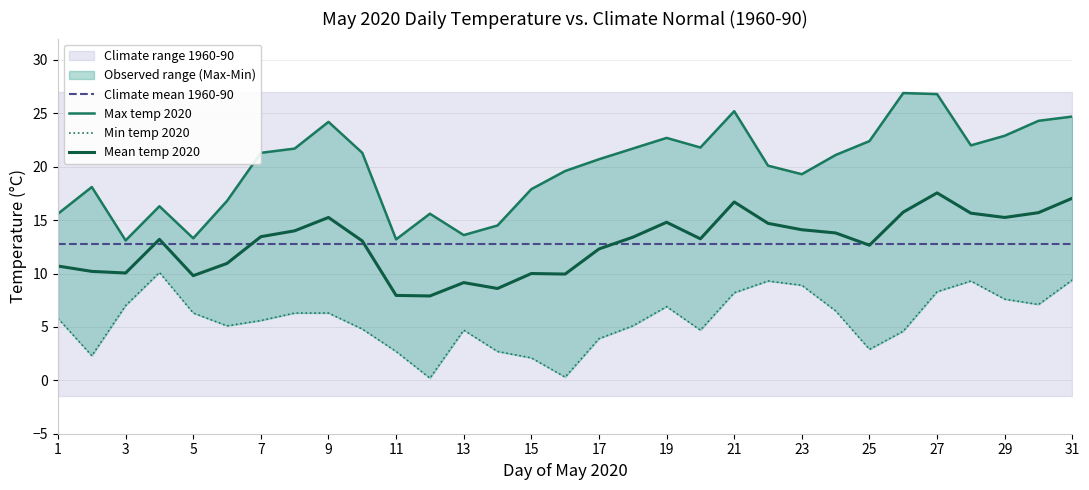

What is the average value of the Max temp 2020 series?

20.0